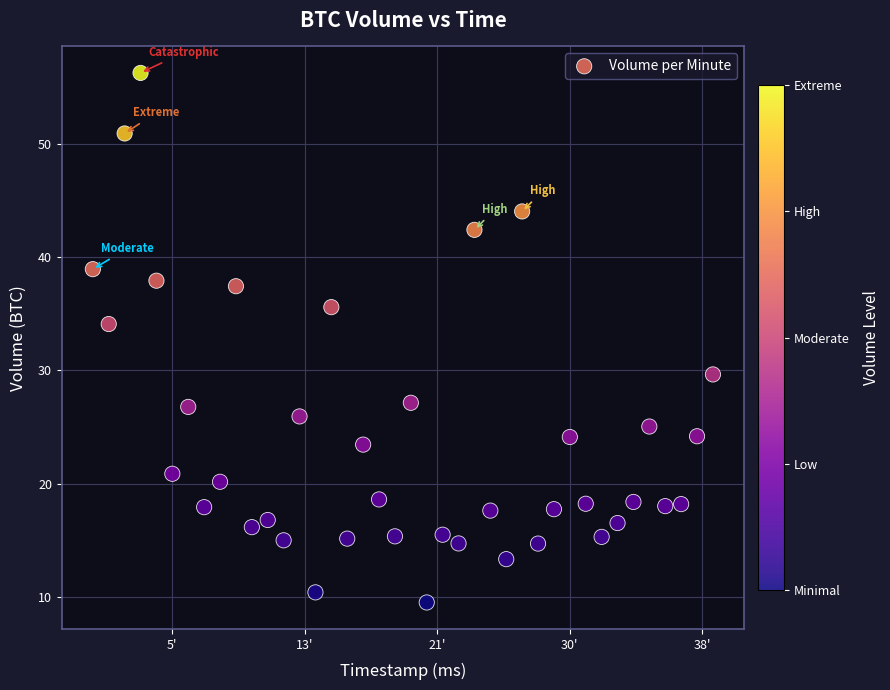

What is the range of Y values (max minus min)?

46.7